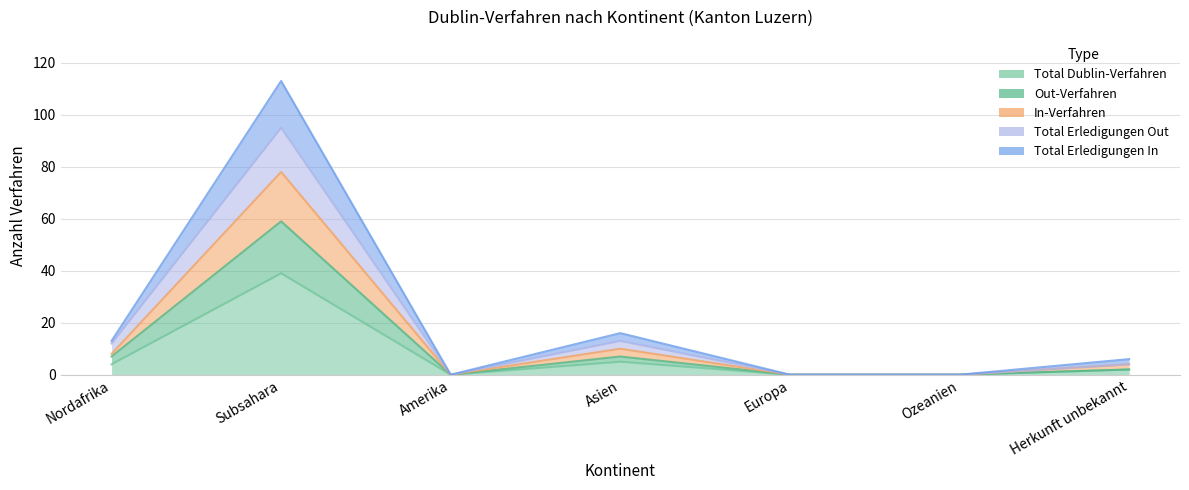

Rank the series by their average value, from highest to lowest.

Total Erledigungen In, Total Erledigungen Out, In-Verfahren, Out-Verfahren, Total Dublin-Verfahren